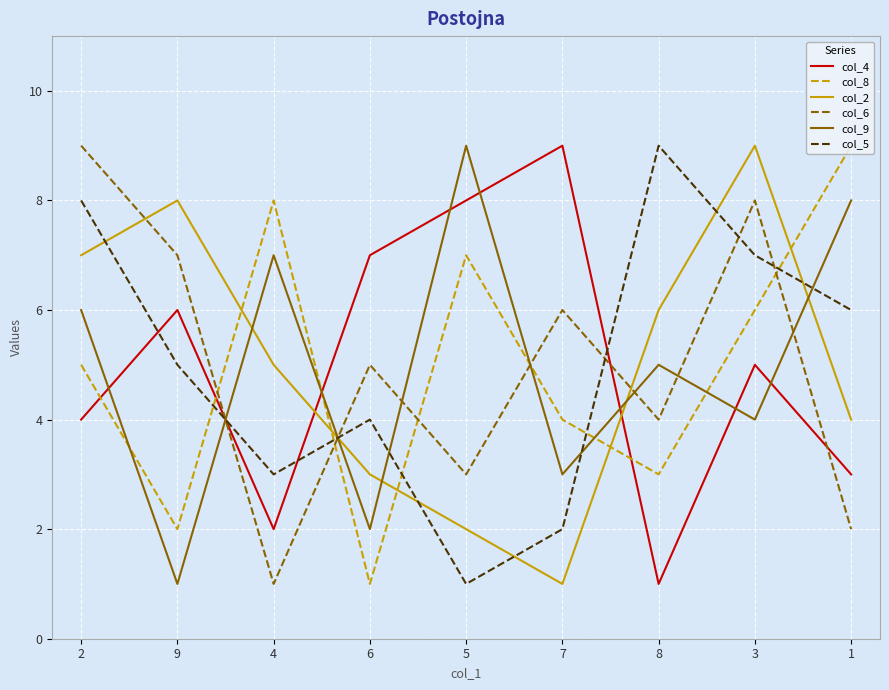

Which series changed the most between 5 and 7?

col_9